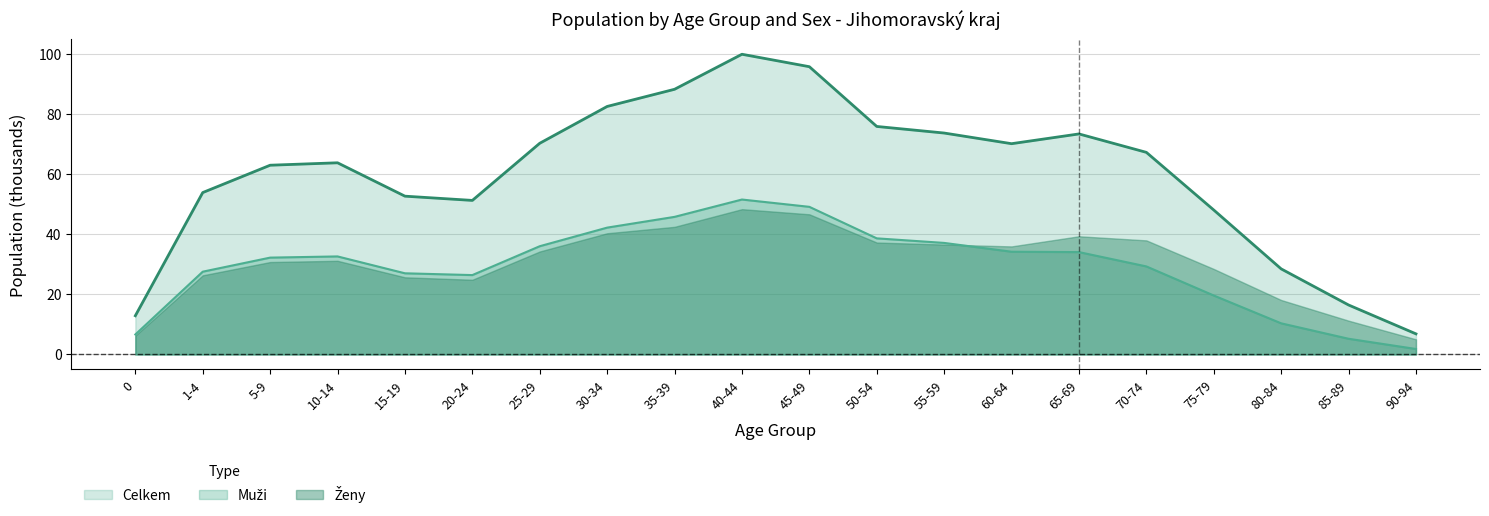

Which category has the highest value across all series?

40-44